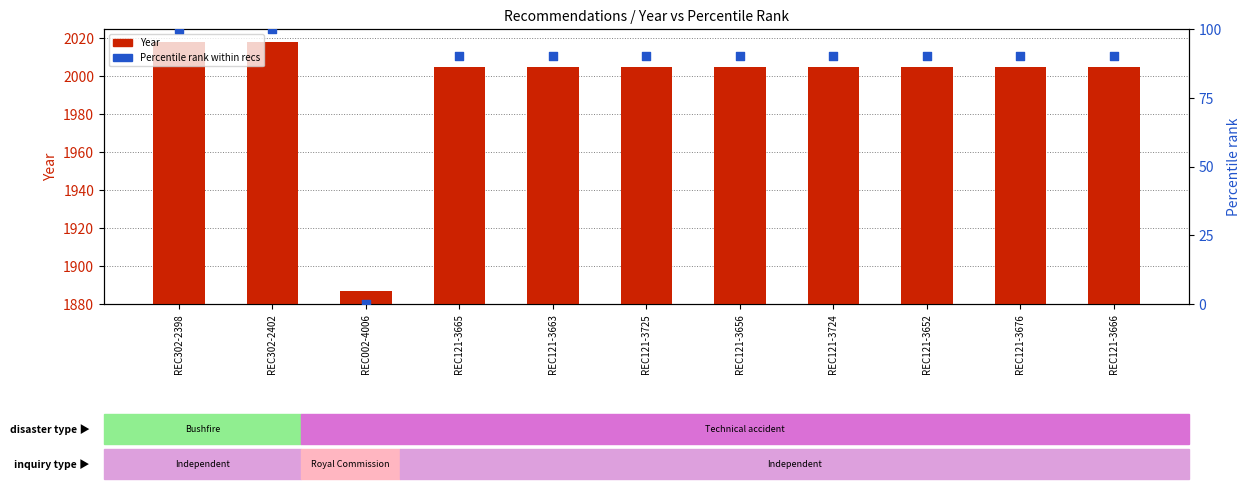

Which series contains the highest Y value?

Year